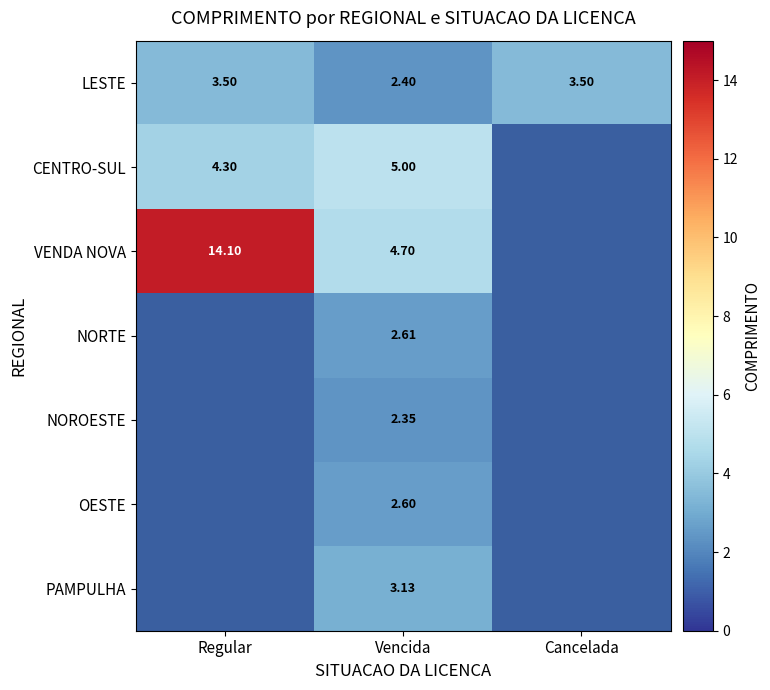

At which label does LESTE reach its minimum?

Vencida